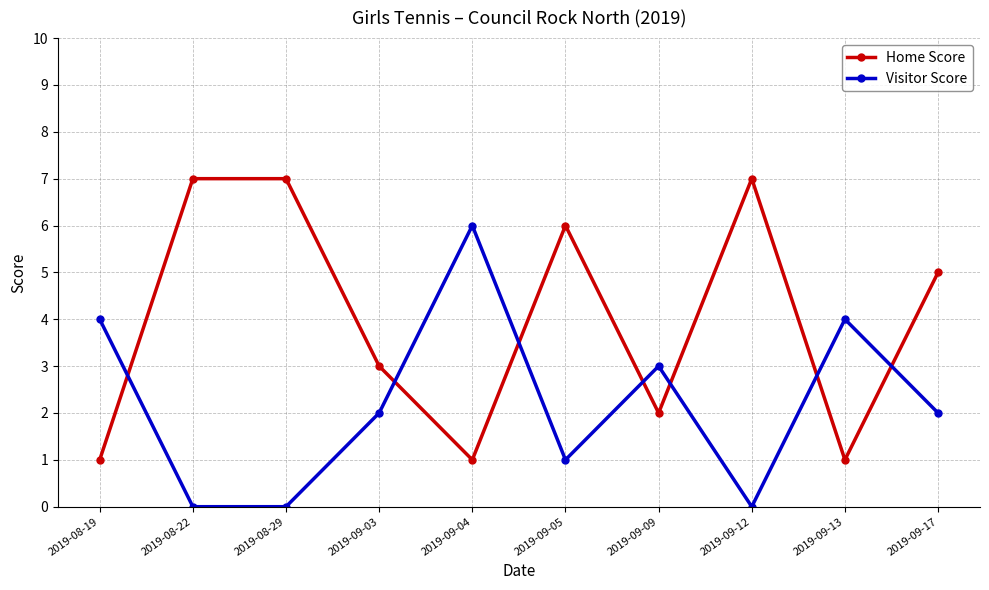

Reading left to right, what are all the values shown in this chart?

Home Score: 2019-08-19=1	2019-08-22=7	2019-08-29=7	2019-09-03=3	2019-09-04=1	2019-09-05=6	2019-09-09=2	2019-09-12=7	2019-09-13=1	2019-09-17=5
Visitor Score: 2019-08-19=4	2019-08-22=0	2019-08-29=0	2019-09-03=2	2019-09-04=6	2019-09-05=1	2019-09-09=3	2019-09-12=0	2019-09-13=4	2019-09-17=2